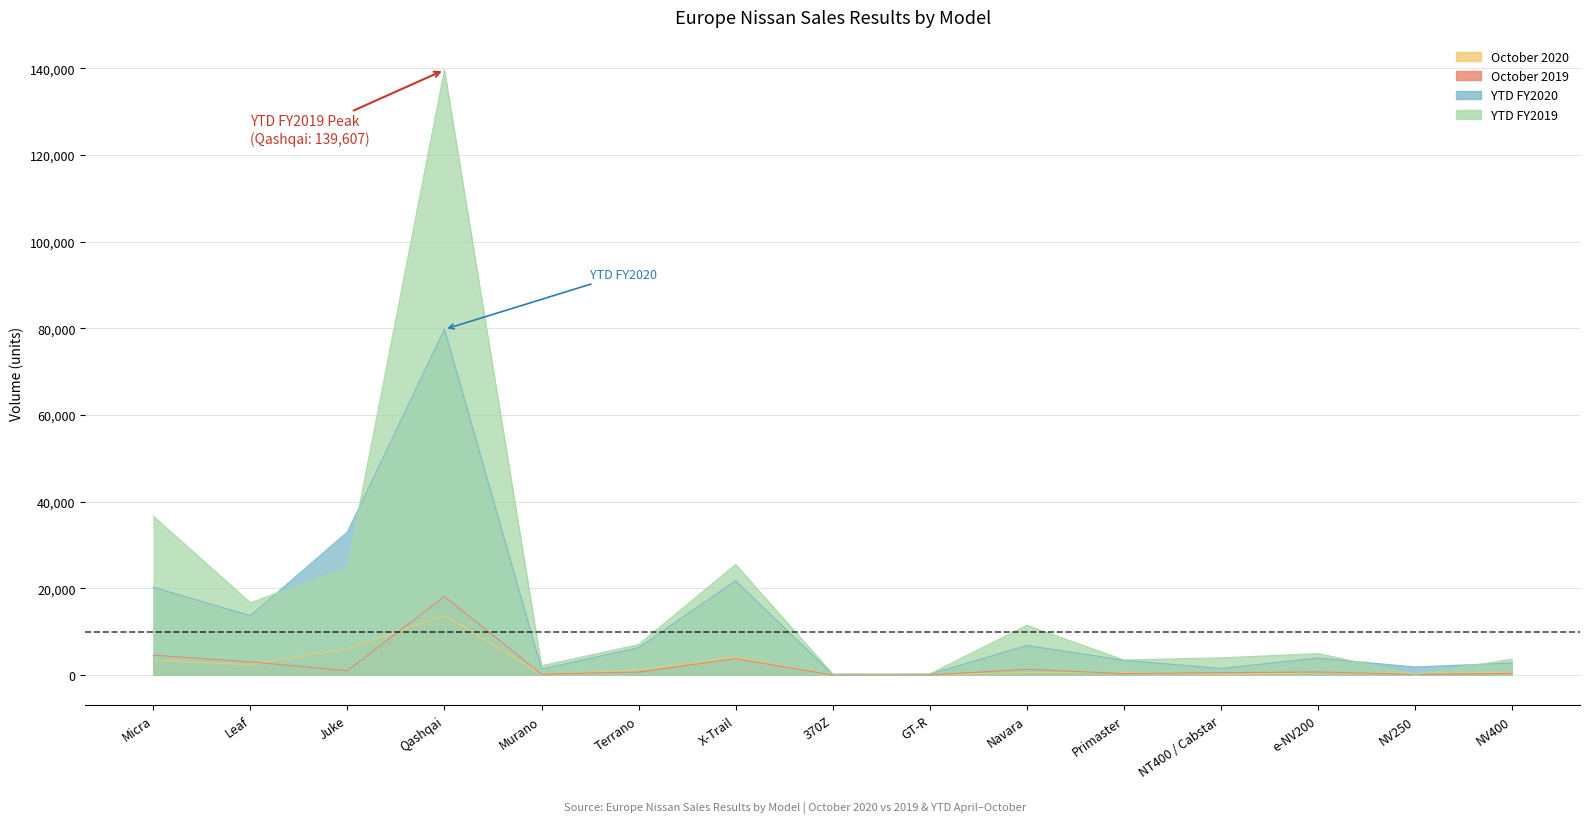

What is the sum of the October 2020 values at X-Trail and Terrano?

5320